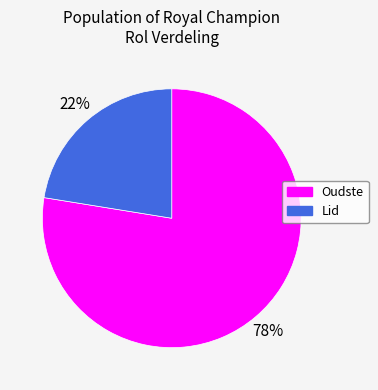

How many segments does this pie chart have?

2